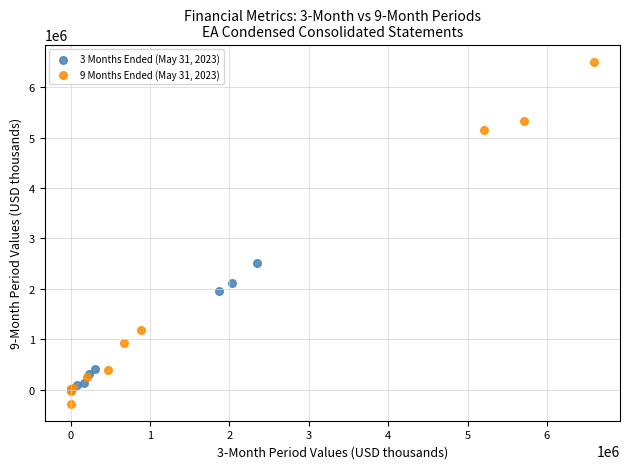

Which series has the widest spread of Y values?

9 Months Ended (May 31, 2023)